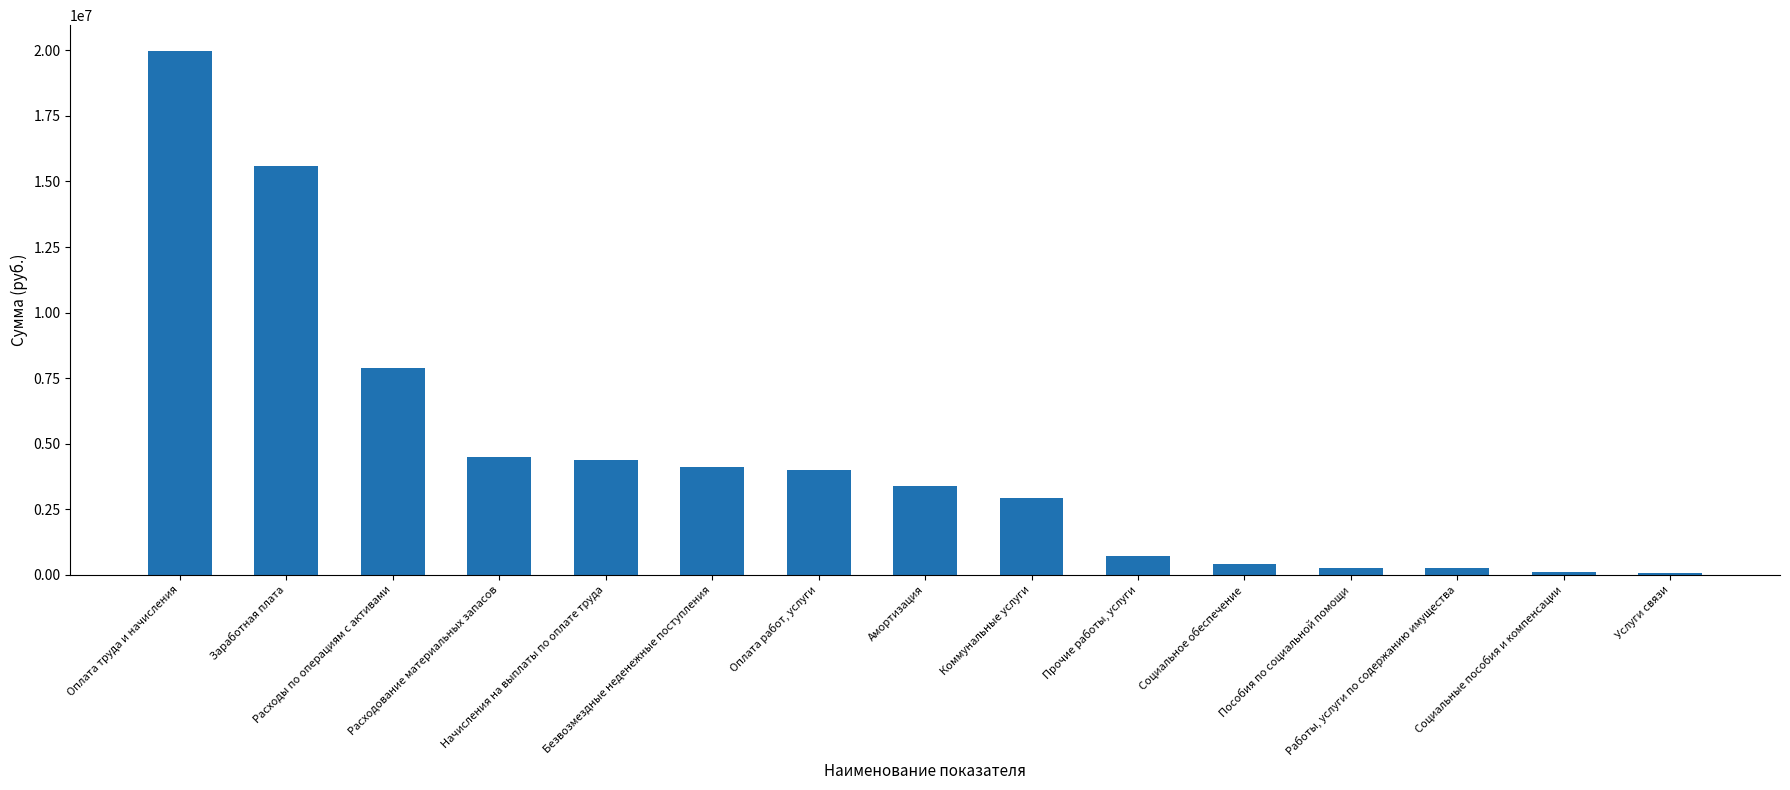

Read the value at Социальное обеспечение.

412074.9